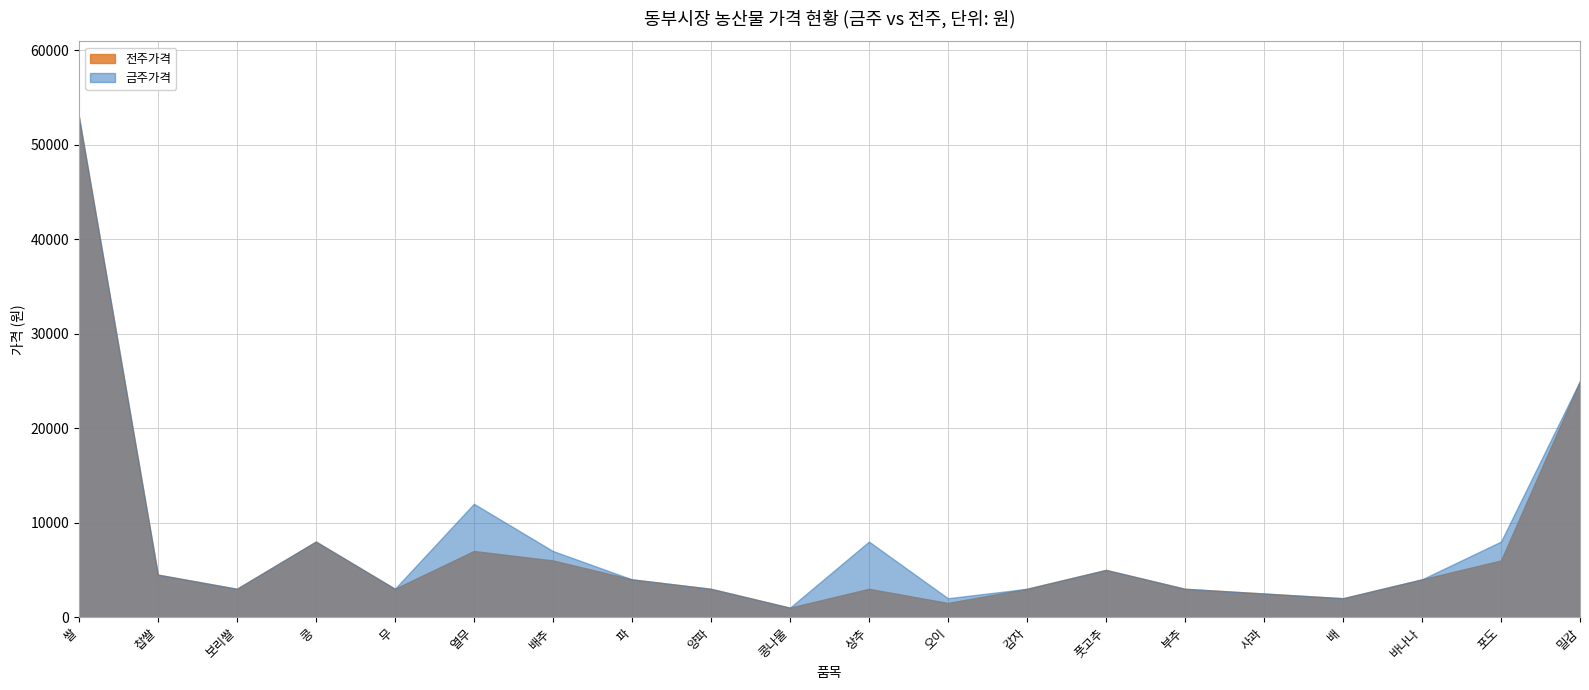

How many lines are shown in the chart?

2